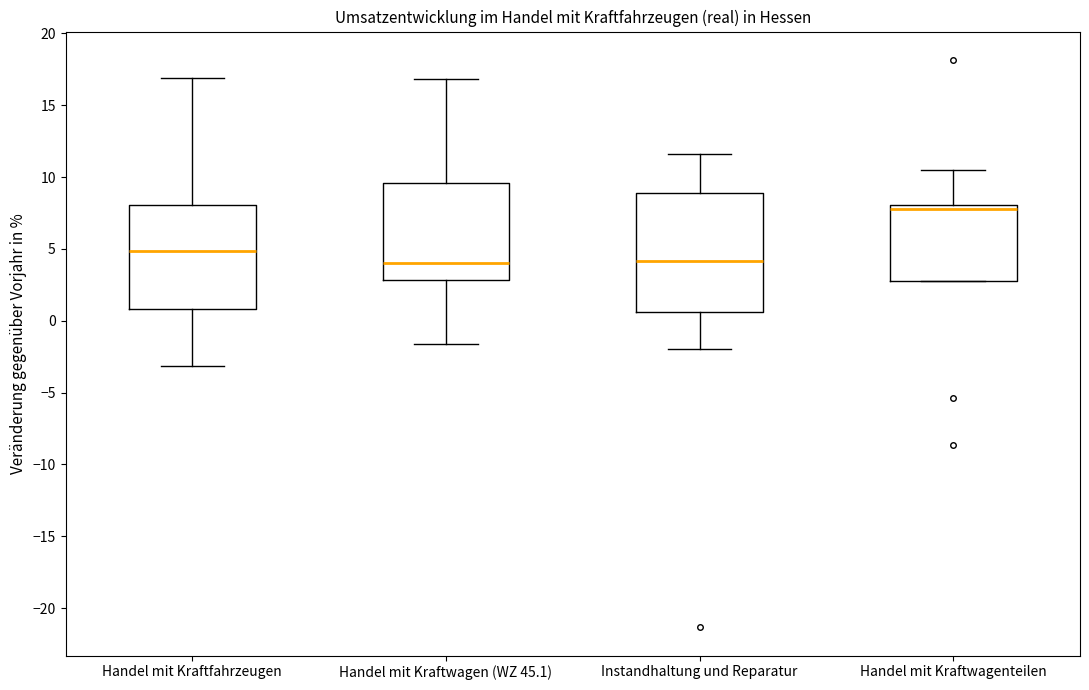

Reading left to right, read every box against the y-axis: the position of its median line, the range the box covers, and the ends of its whiskers. The values are not printed on the chart, so give them approximately, as read against the axis.

Handel mit Kraftfahrzeugen: median 5.0, box 1.0 to 8.0, whiskers -3.0 to 17.0
Handel mit Kraftwagen (WZ 45.1): median 4.0, box 3.0 to 9.5, whiskers -1.5 to 17.0
Instandhaltung und Reparatur: median 4.0, box 0.5 to 9.0, whiskers -2.0 to 11.5
Handel mit Kraftwagenteilen: median 8.0 (just below the box's upper edge), box 2.5 to 8.0, whiskers 2.5 to 10.5